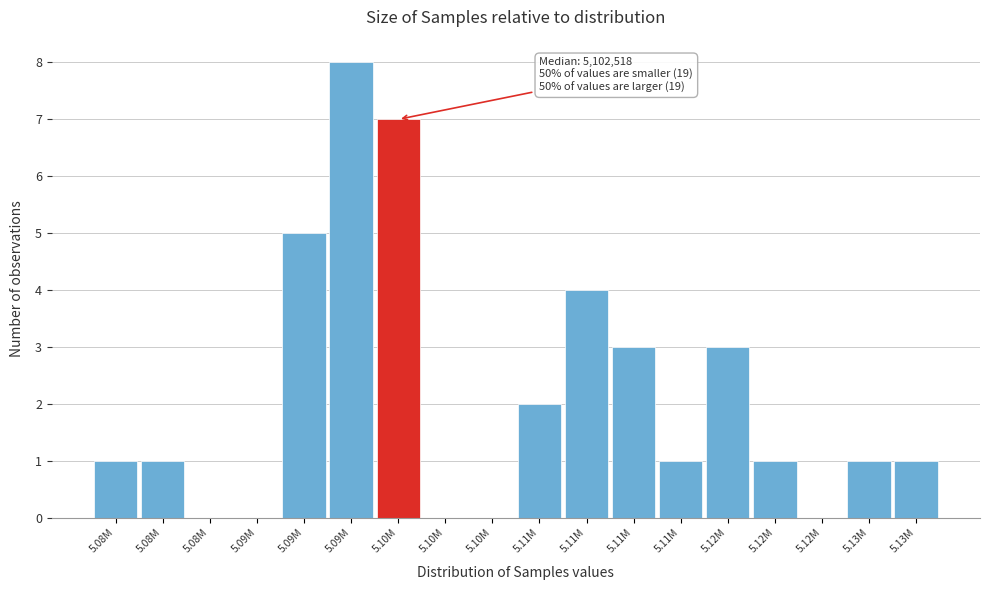

How many categories are shown in the chart?

18